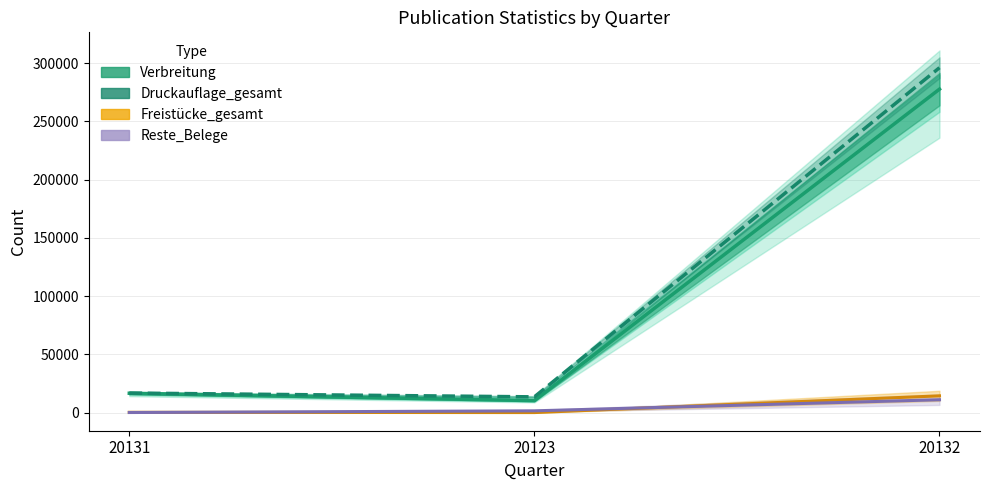

At 20131, list the series in order from smallest to largest.

Reste_Belege, Freistücke_gesamt, Verbreitung, Druckauflage_gesamt